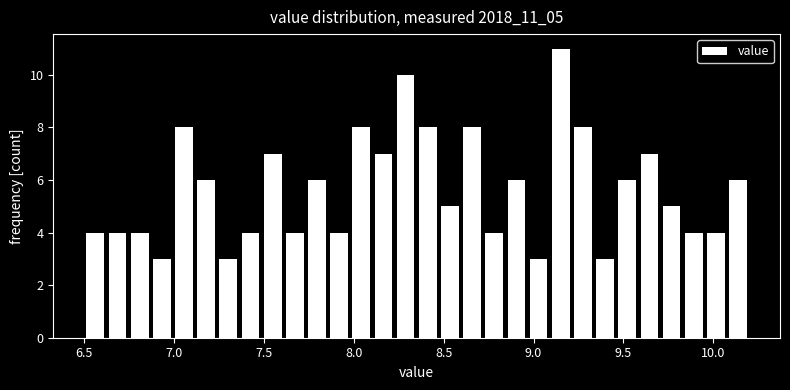

Around what value on the x-axis is the tallest bar? Give the approximate position of its centre, as read against the axis.

9.15